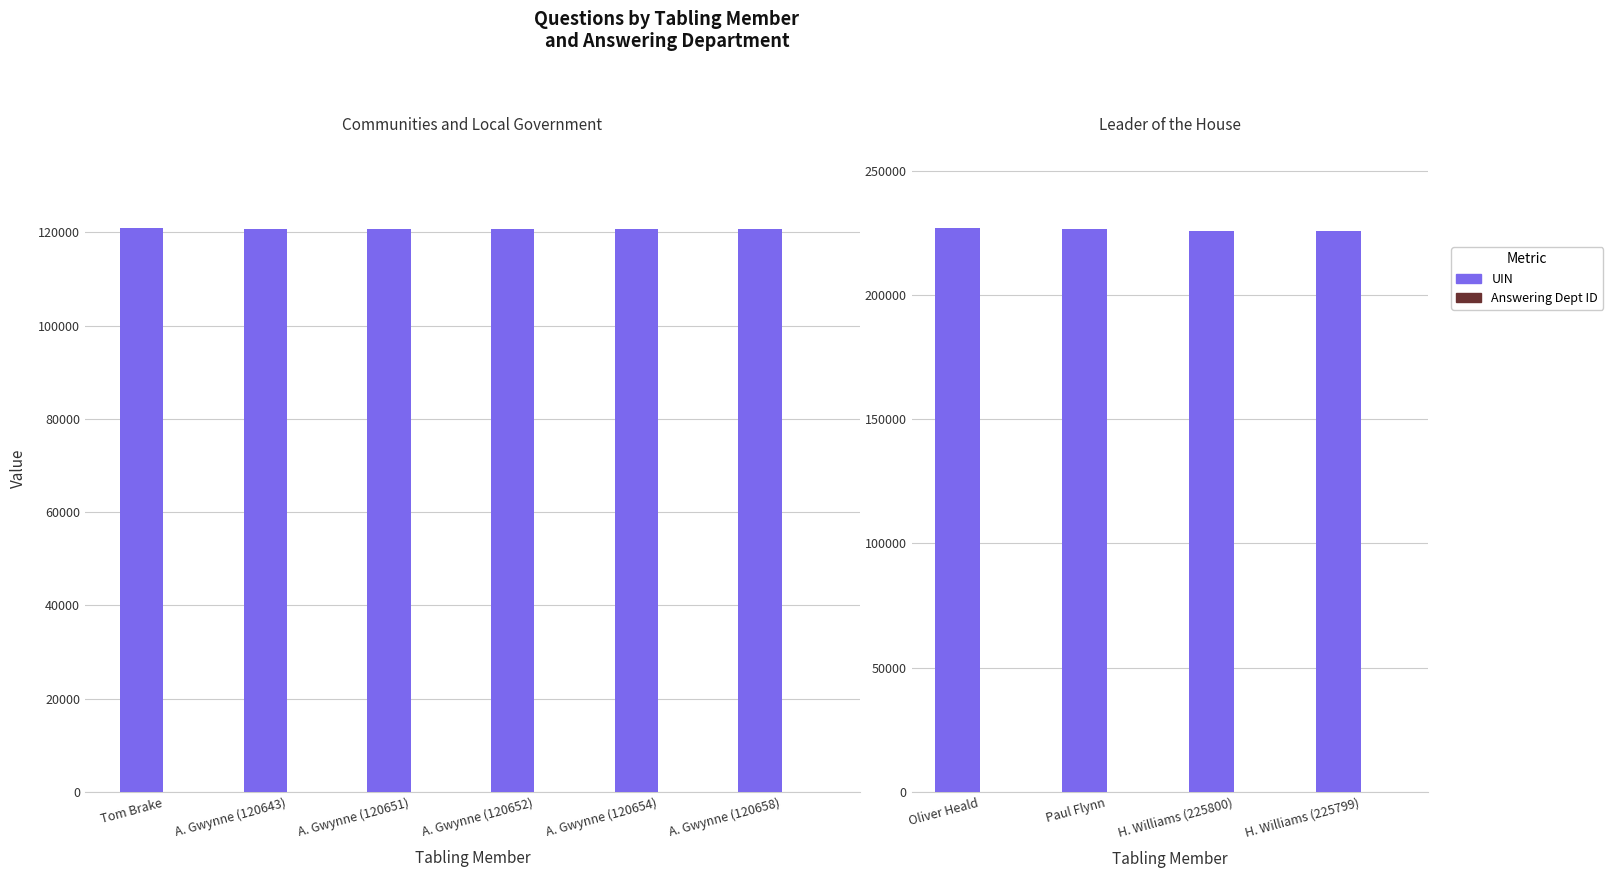

Which series has the widest spread of values?

UIN